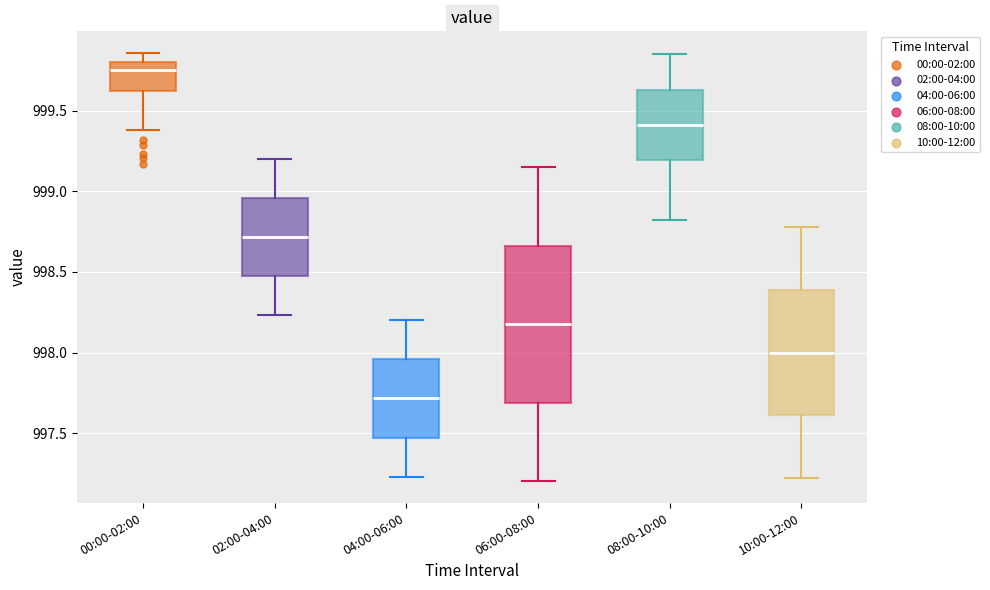

Which box has the lowest median line?

04:00-06:00